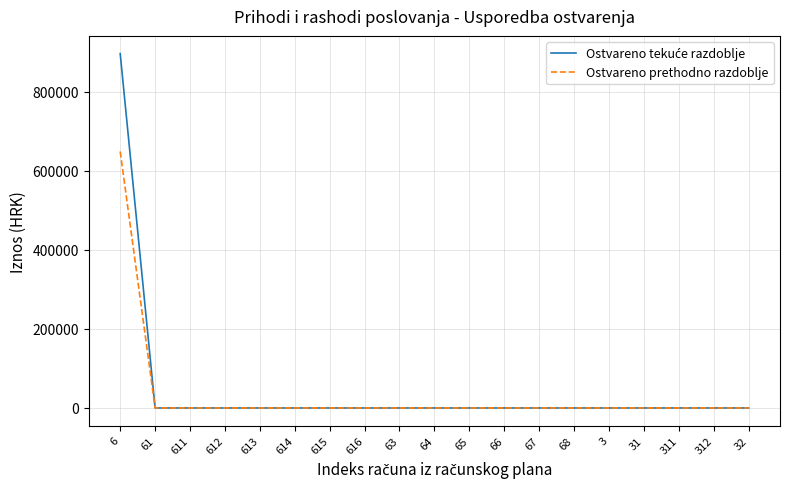

Does the chart have visible grid lines?

Yes